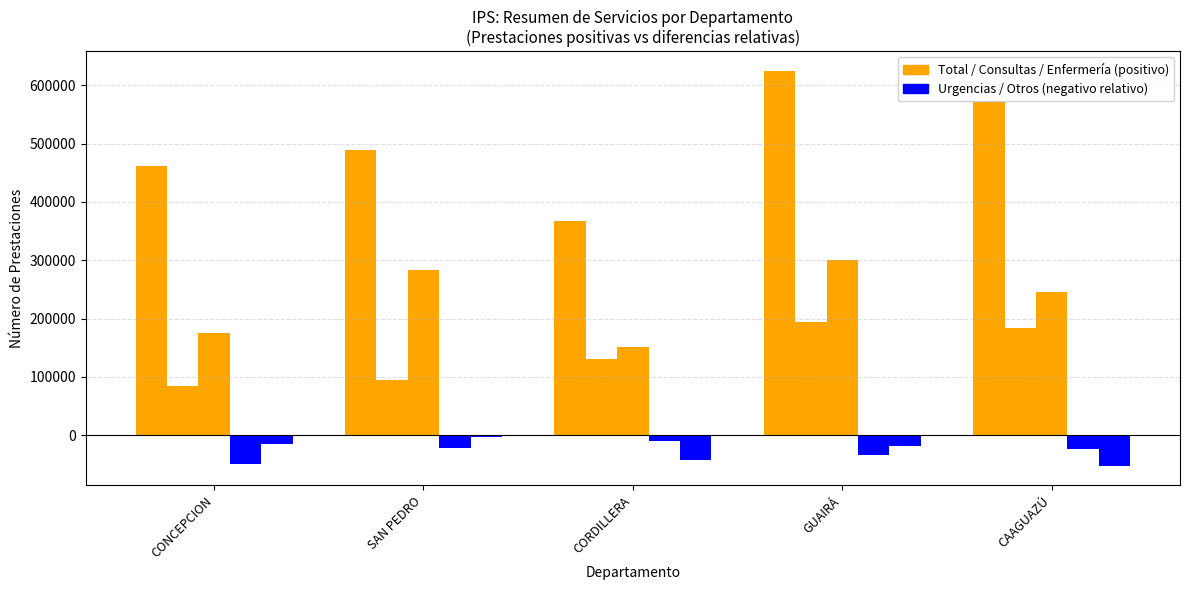

Does the chart contain stacked bars?

No